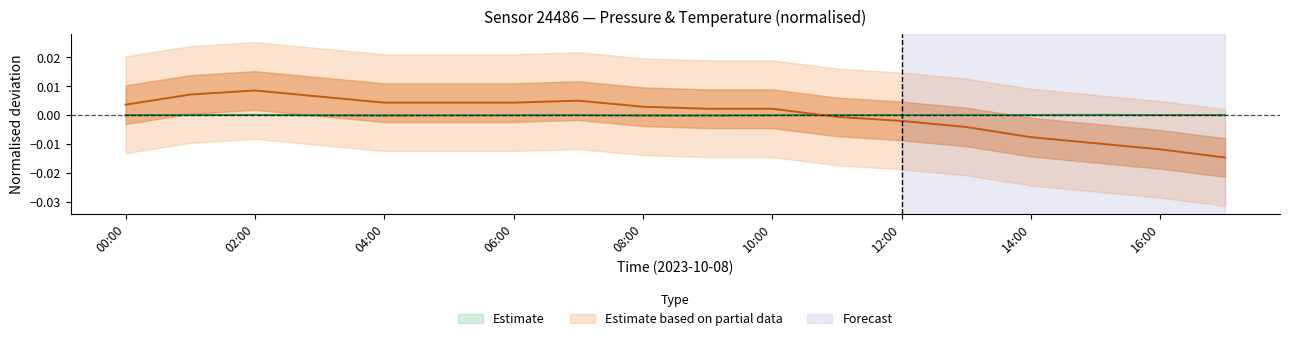

The value of pressure at 13:00 is 0.0. True or false?

False